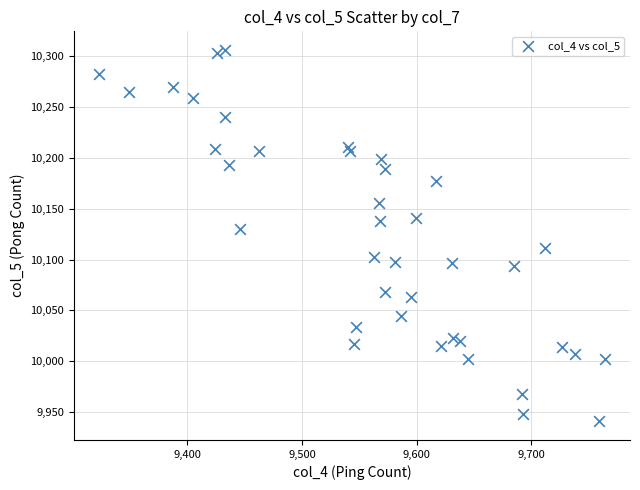

What Y value in the scatter plot is closest to 10123?

10130